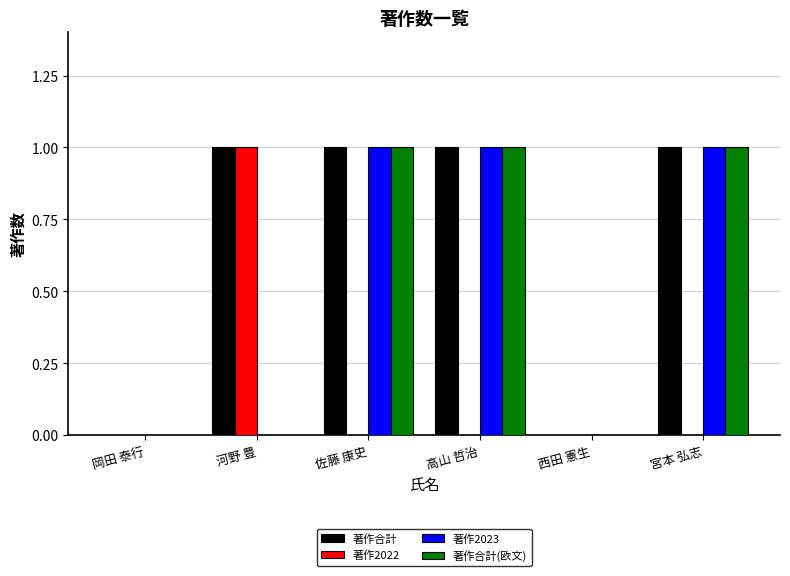

Reading right to left, extract all data points from this chart.

著作合計: 宮本 弘志=1	西田 憲生=0	高山 哲治=1	佐藤 康史=1	河野 豊=1	岡田 泰行=0
著作2022: 宮本 弘志=0	西田 憲生=0	高山 哲治=0	佐藤 康史=0	河野 豊=1	岡田 泰行=0
著作2023: 宮本 弘志=1	西田 憲生=0	高山 哲治=1	佐藤 康史=1	河野 豊=0	岡田 泰行=0
著作合計(欧文): 宮本 弘志=1	西田 憲生=0	高山 哲治=1	佐藤 康史=1	河野 豊=0	岡田 泰行=0